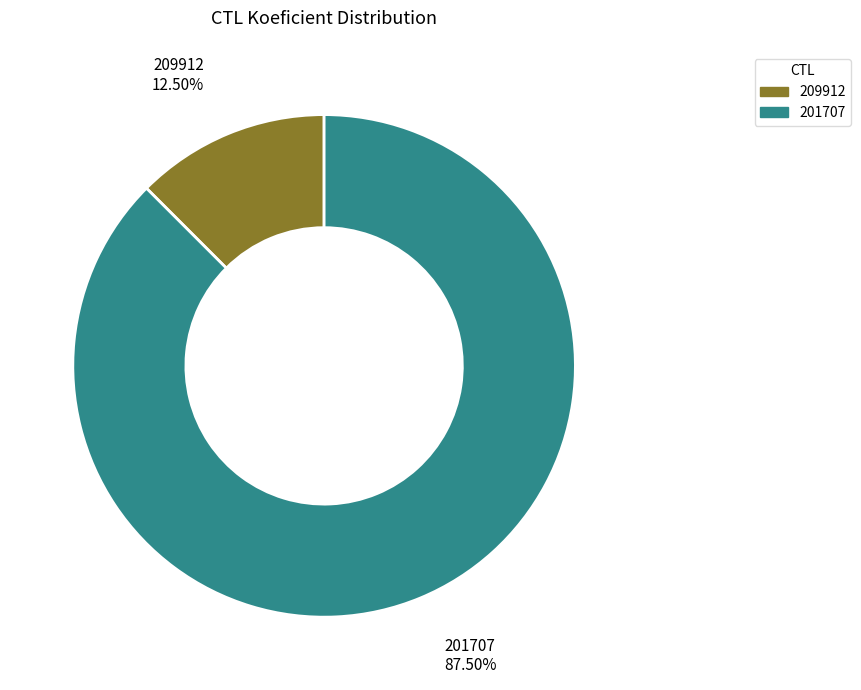

True or false: 201707 accounts for 98% of the total.

False